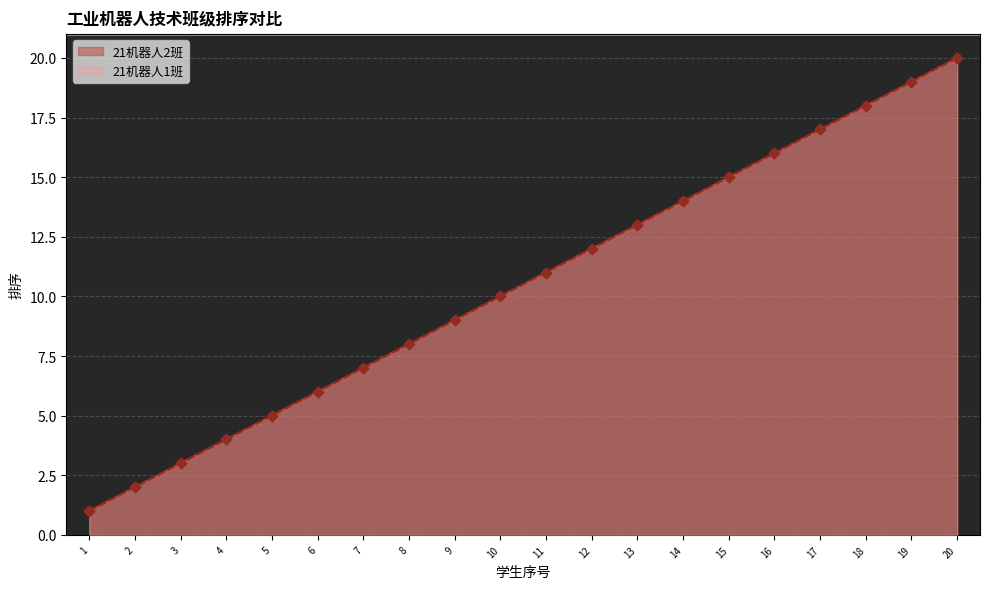

Which series reaches the maximum Y coordinate?

21机器人1班